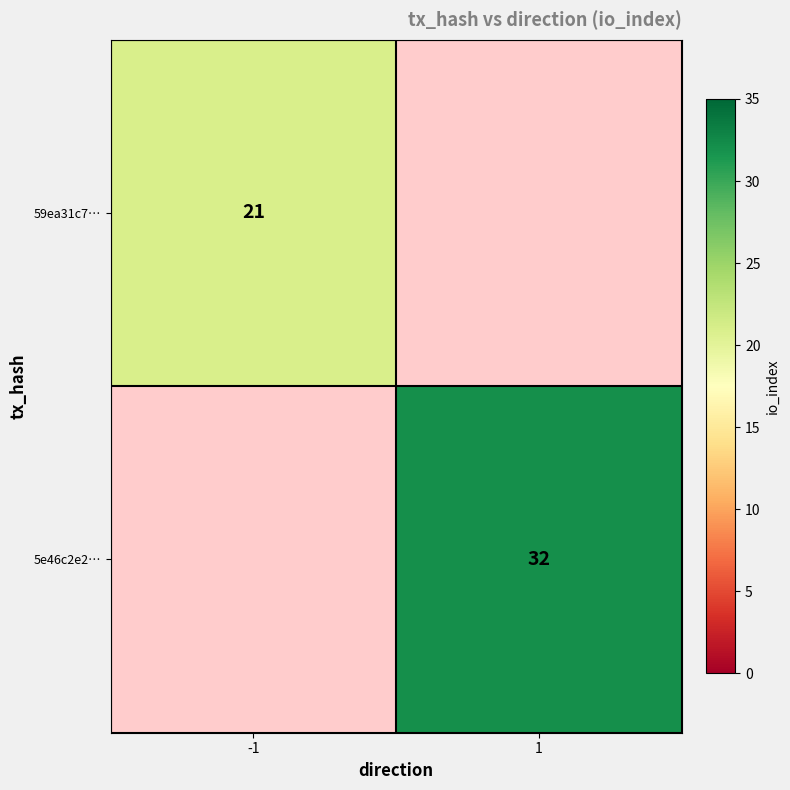

True or false: 5e46c2e2… has a value of 19 at 1.

False